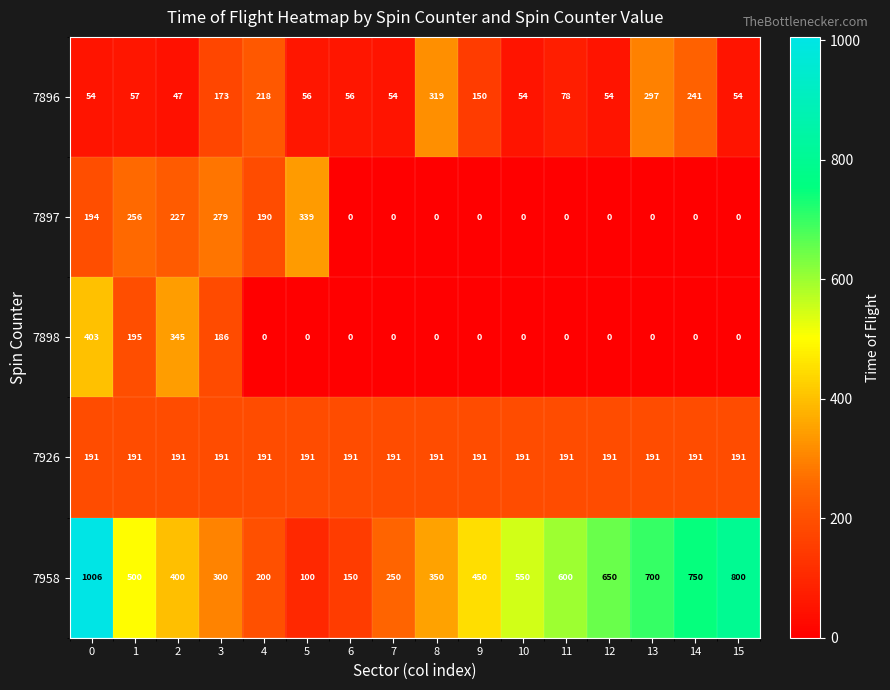

What is the difference between the maximum and second lowest values in the 7898 series?

403